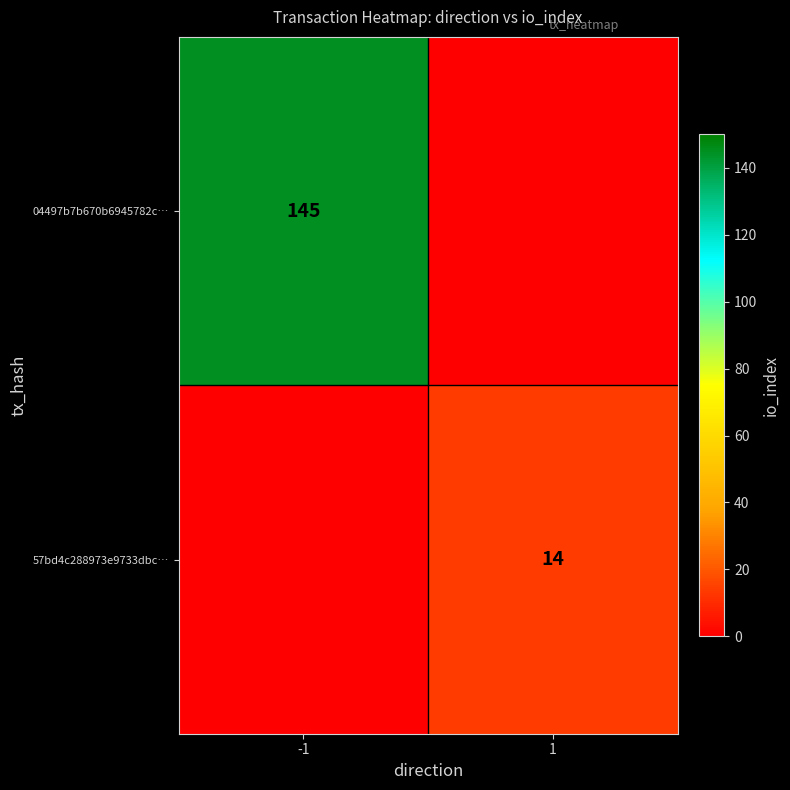

How many data points in 04497b7b670b6945782c… are less than 145?

1